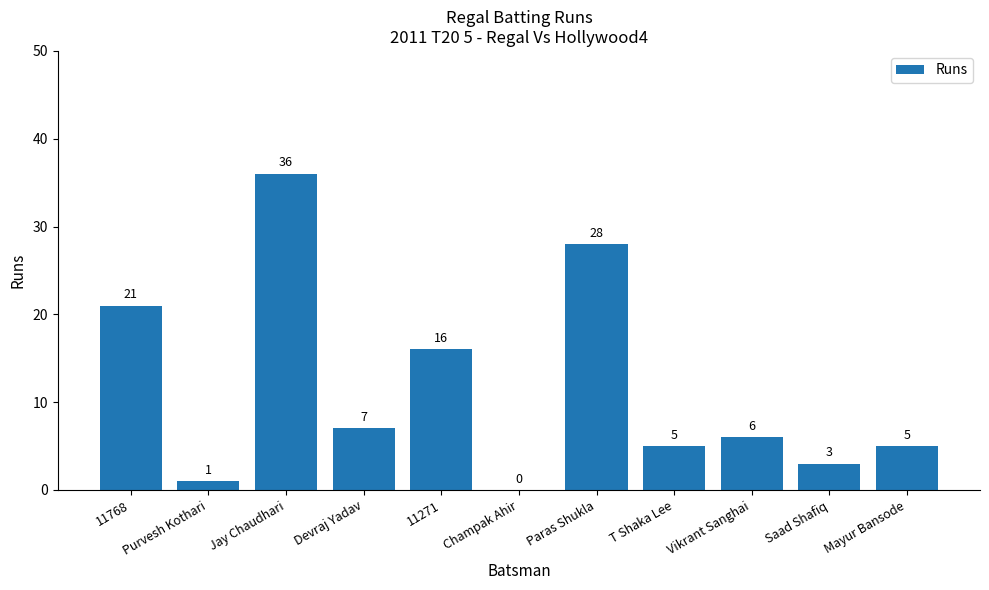

How many distinct data groups are displayed?

1